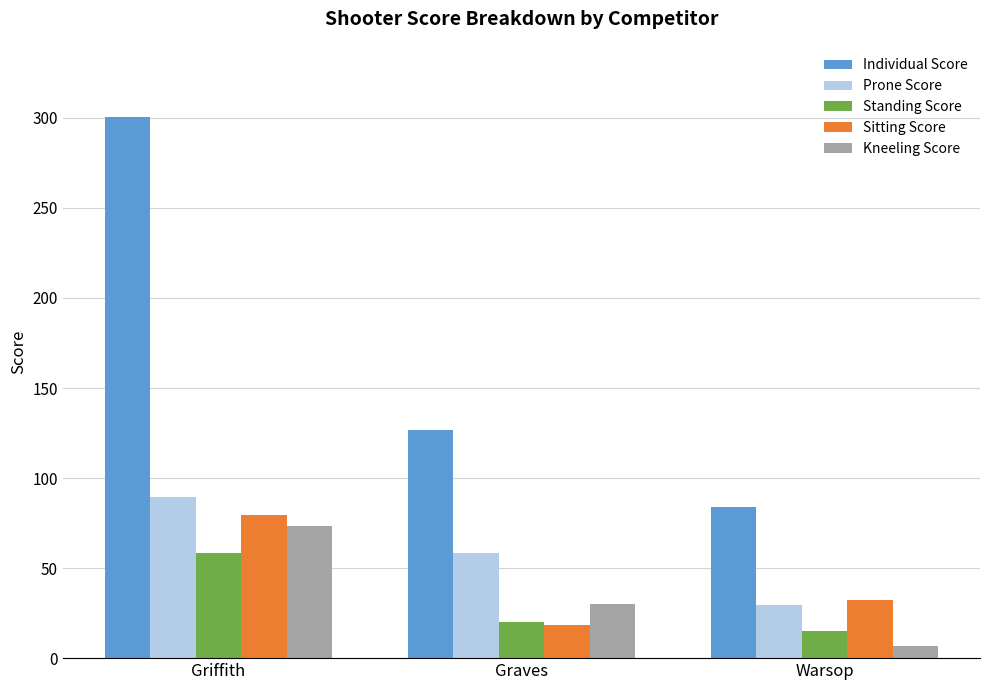

True or false: Standing Score has a value of 58.5 at Griffith.

True